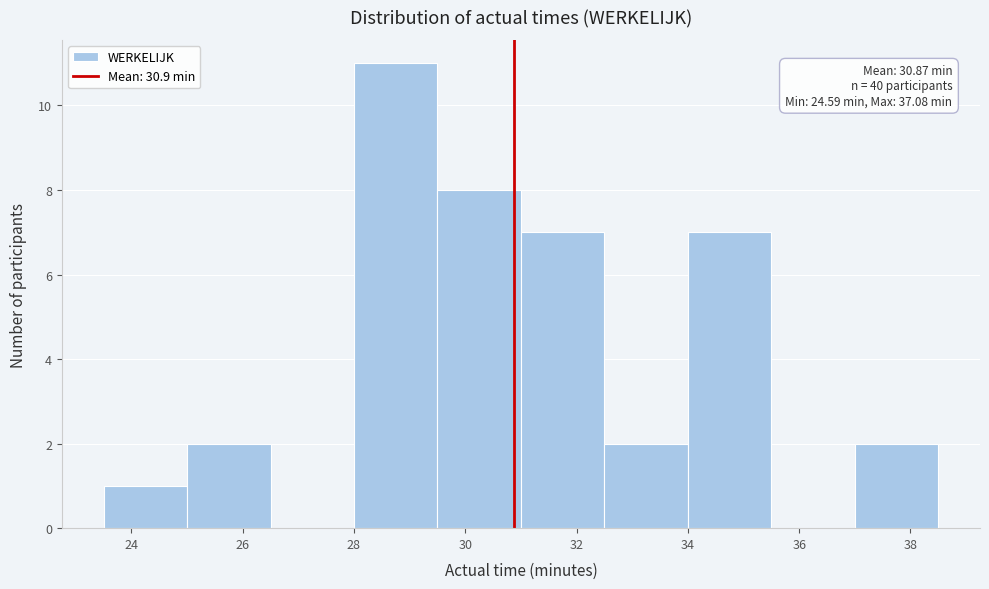

Over which range of the x-axis is the bar tallest?

28.0 to 29.5